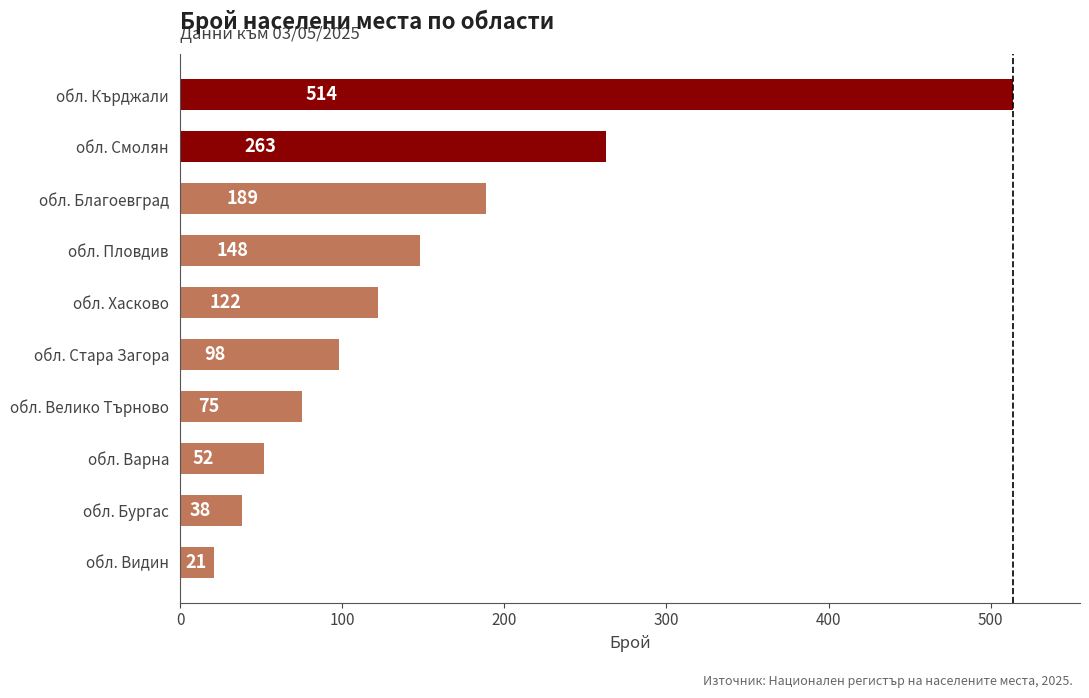

What is the sum of all values?

1520